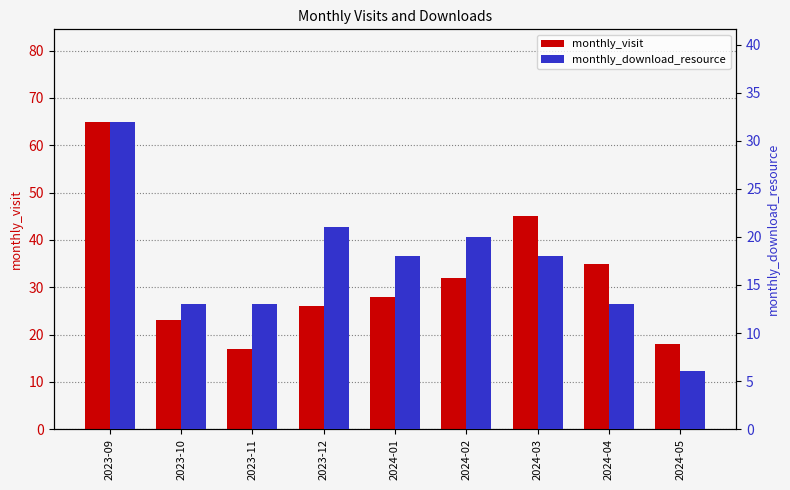

What is the minimum value for monthly_download_resource?

6